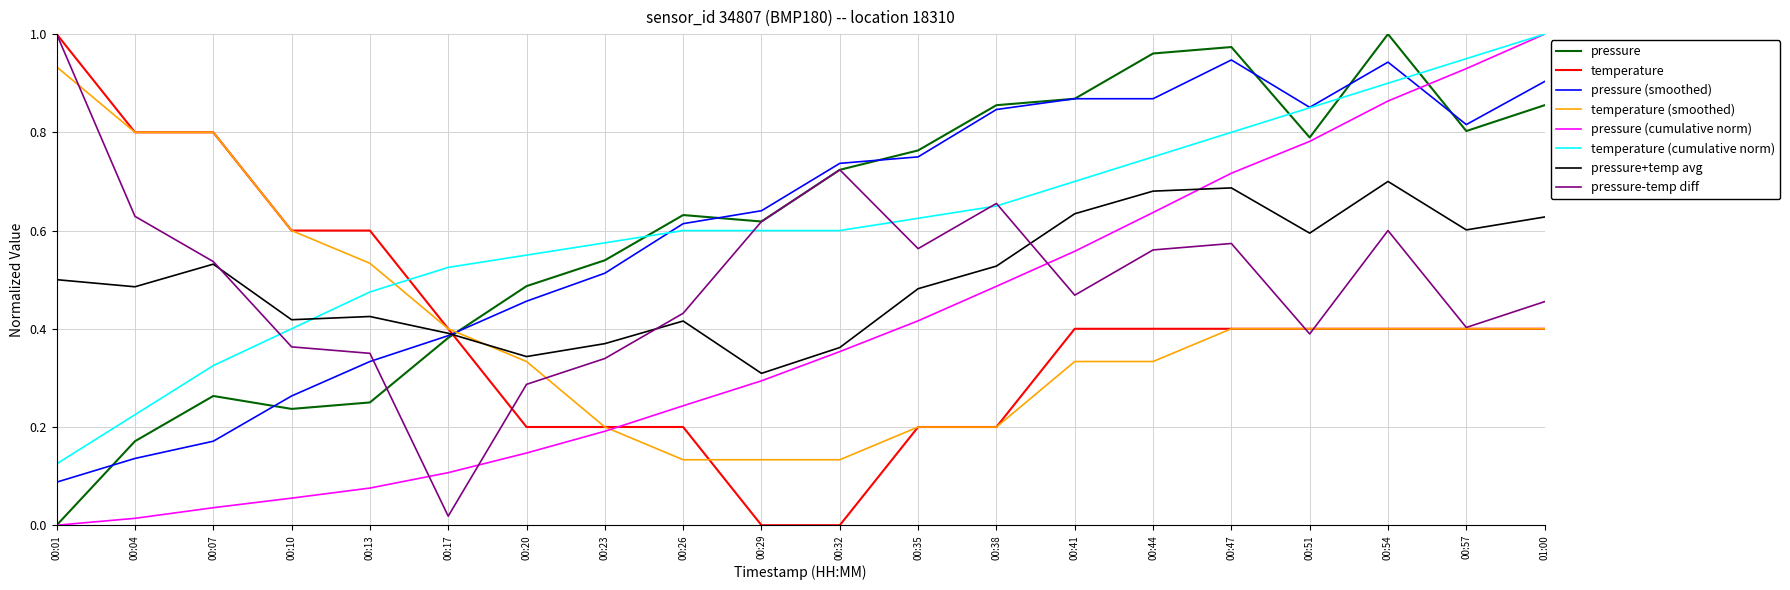

At which category is the sum across all series the highest?

00:54